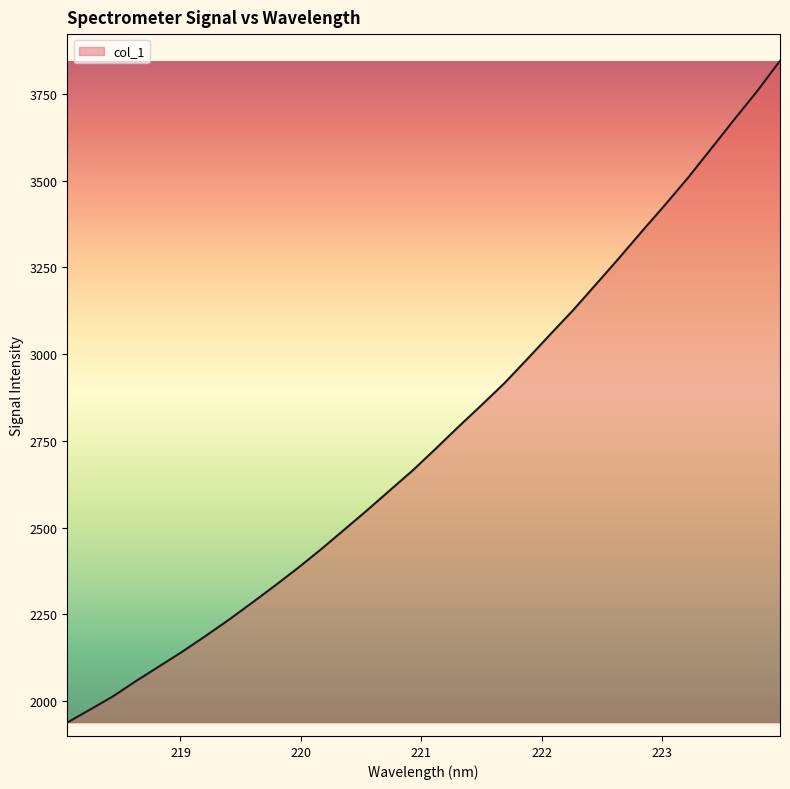

What is the minimum value shown in the chart?

1938.5